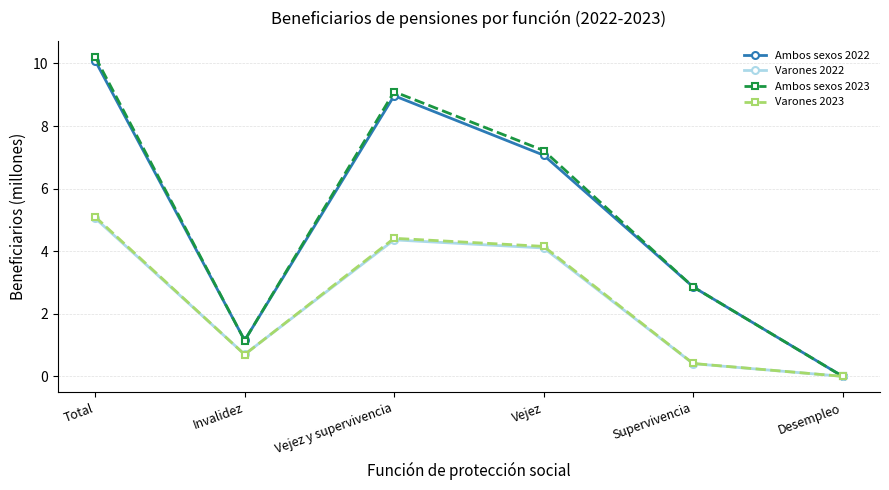

Is it true that Varones 2023 equals 0.7 at Invalidez?

True